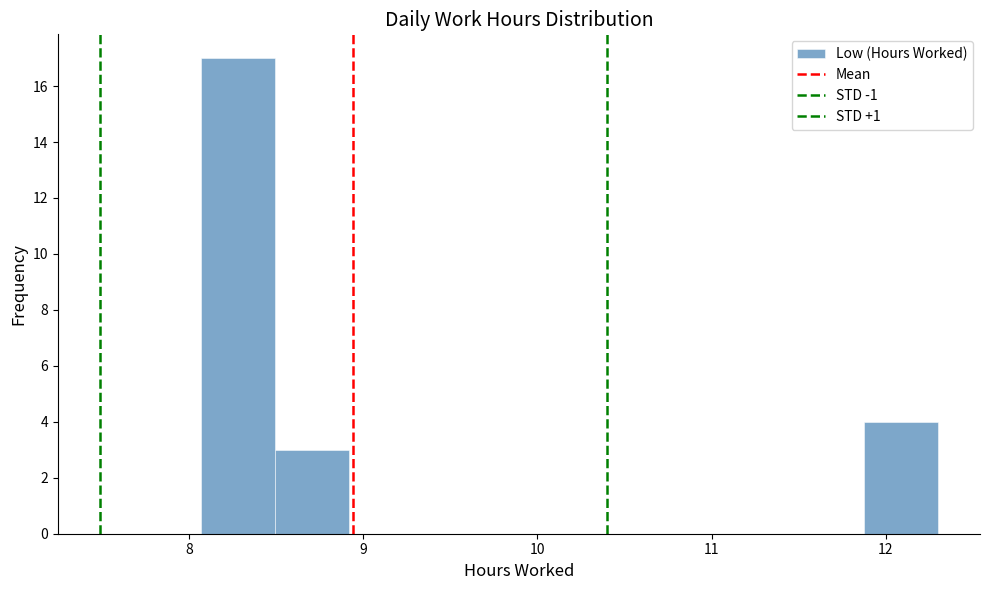

Reading left to right, transcribe this chart: for each bar, give the range it covers on the x-axis and its height. Neither the bar edges nor the heights are printed on the chart, so give them approximately, as read against the axes.

8.1 to 8.5: 17
8.5 to 8.9: 3
8.9 to 9.3: 0
9.3 to 9.8: 0
9.8 to 10.2: 0
10.2 to 10.6: 0
10.6 to 11.0: 0
11.0 to 11.5: 0
11.5 to 11.9: 0
11.9 to 12.3: 4